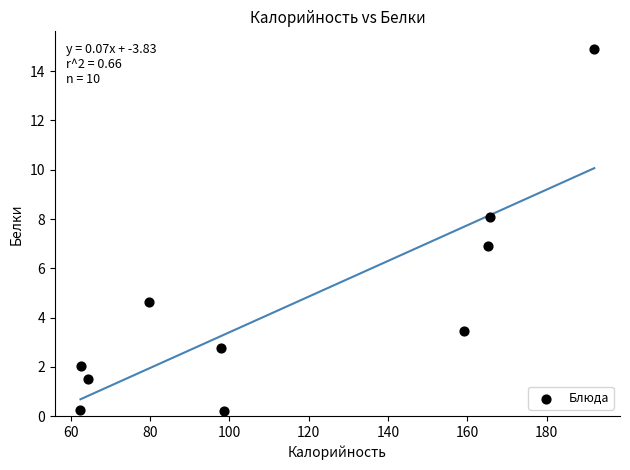

What is the average X value?

114.8